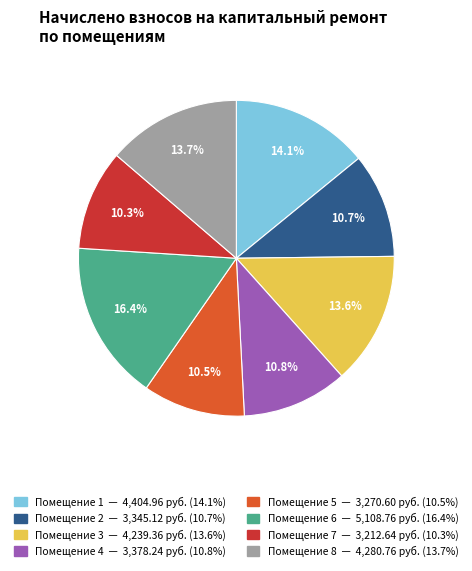

Is there any slice that represents more than half of the pie?

No